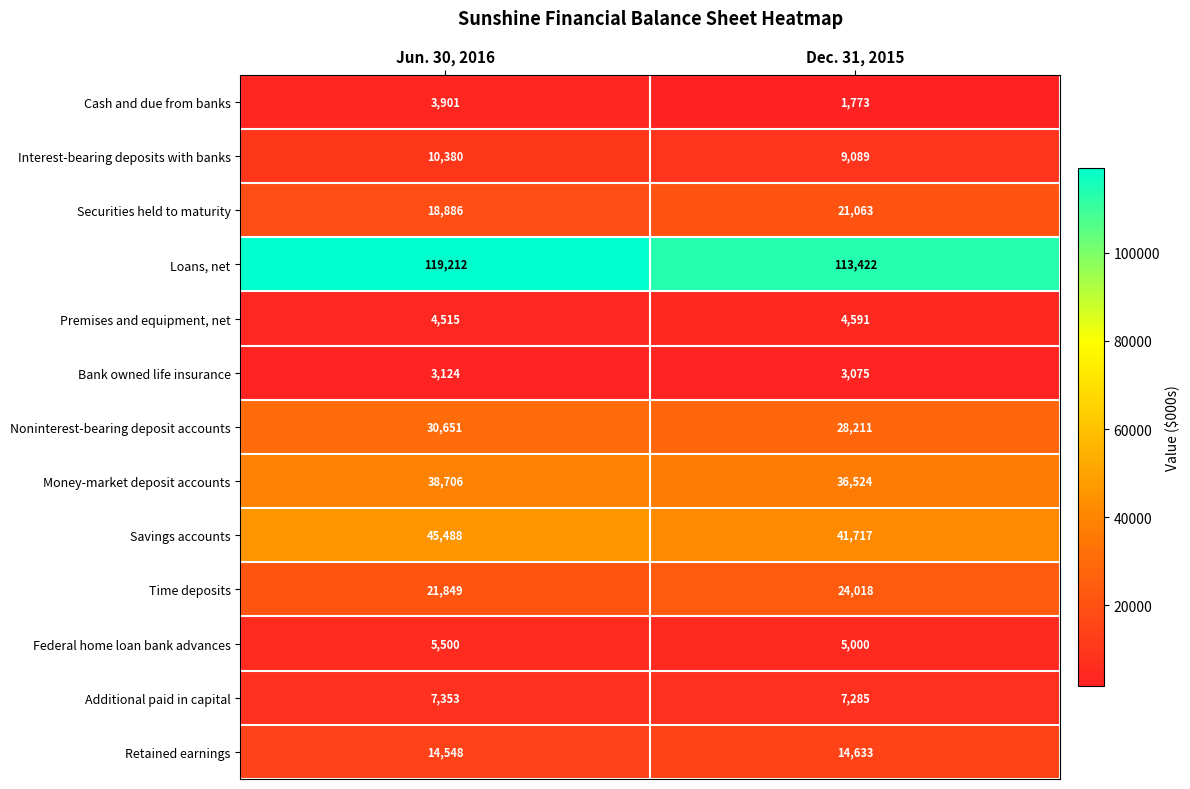

Reading left to right, transcribe all the data shown in this chart.

Cash and due from banks: Jun. 30, 2016=3901	Dec. 31, 2015=1773
Interest-bearing deposits with banks: Jun. 30, 2016=10380	Dec. 31, 2015=9089
Securities held to maturity: Jun. 30, 2016=18886	Dec. 31, 2015=21063
Loans, net: Jun. 30, 2016=119212	Dec. 31, 2015=113422
Premises and equipment, net: Jun. 30, 2016=4515	Dec. 31, 2015=4591
Bank owned life insurance: Jun. 30, 2016=3124	Dec. 31, 2015=3075
Noninterest-bearing deposit accounts: Jun. 30, 2016=30651	Dec. 31, 2015=28211
Money-market deposit accounts: Jun. 30, 2016=38706	Dec. 31, 2015=36524
Savings accounts: Jun. 30, 2016=45488	Dec. 31, 2015=41717
Time deposits: Jun. 30, 2016=21849	Dec. 31, 2015=24018
Federal home loan bank advances: Jun. 30, 2016=5500	Dec. 31, 2015=5000
Additional paid in capital: Jun. 30, 2016=7353	Dec. 31, 2015=7285
Retained earnings: Jun. 30, 2016=14548	Dec. 31, 2015=14633